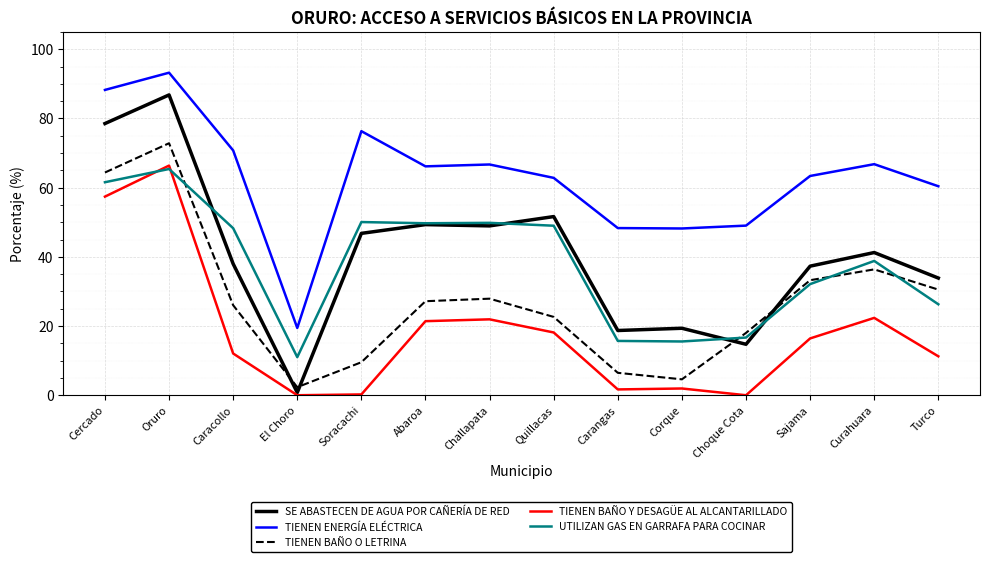

Does the chart have visible grid lines?

Yes